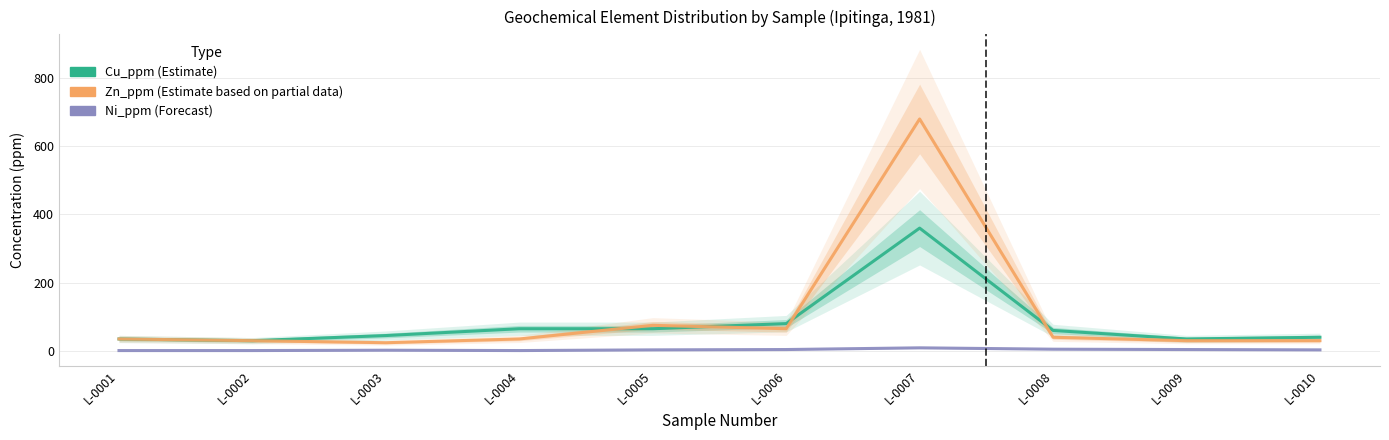

True or false: Zn_ppm and Ni_ppm intersect in this chart.

False